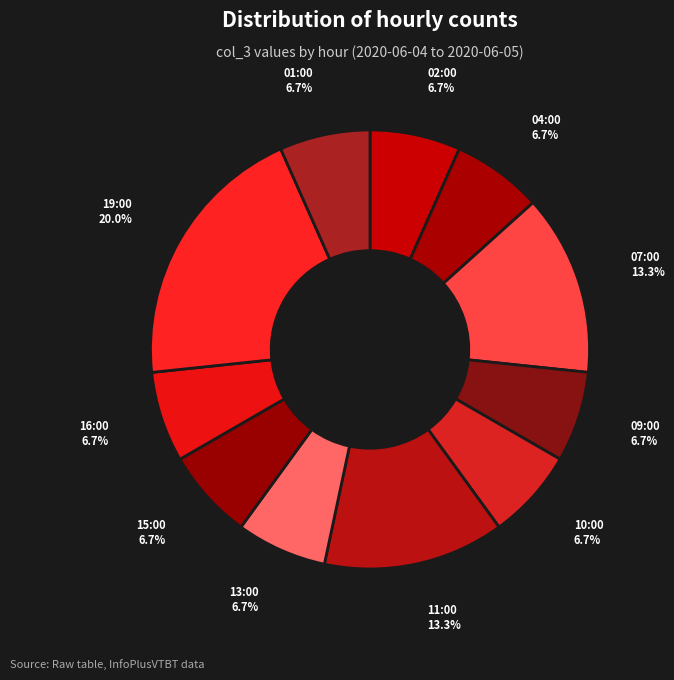

How many slices are in this pie chart?

11